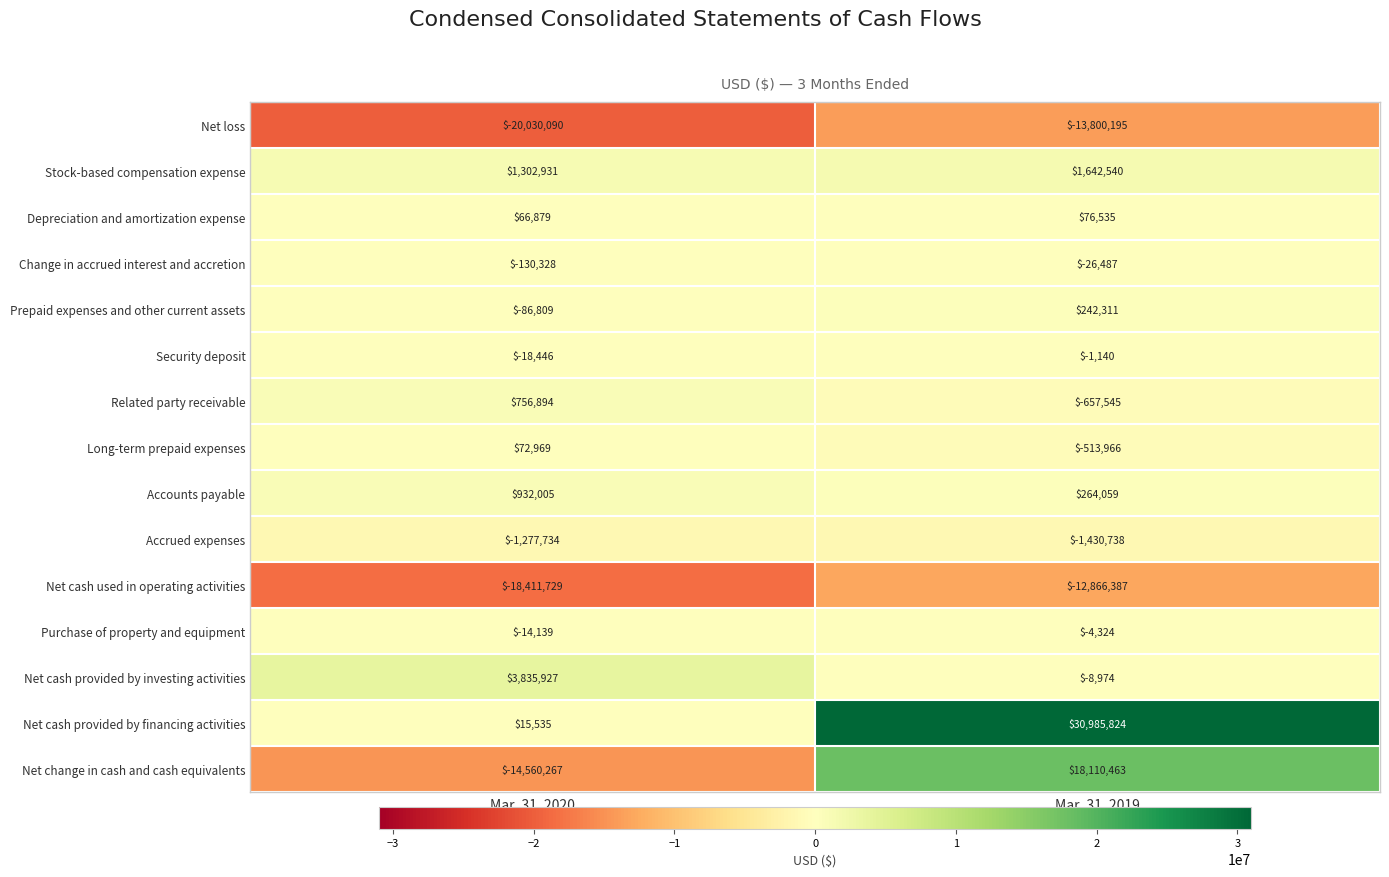

How many categories are shown in the chart?

2